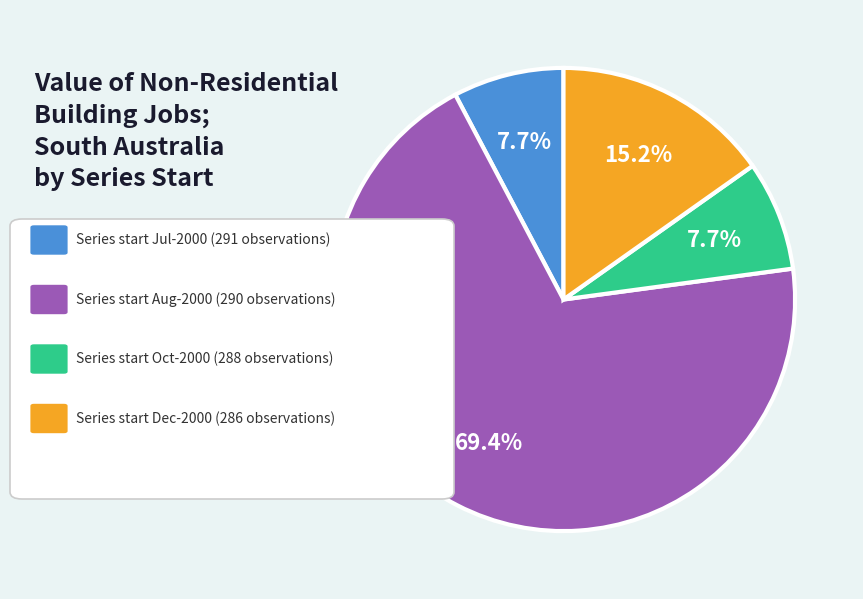

To the nearest percent, what is the average slice percentage?

25%